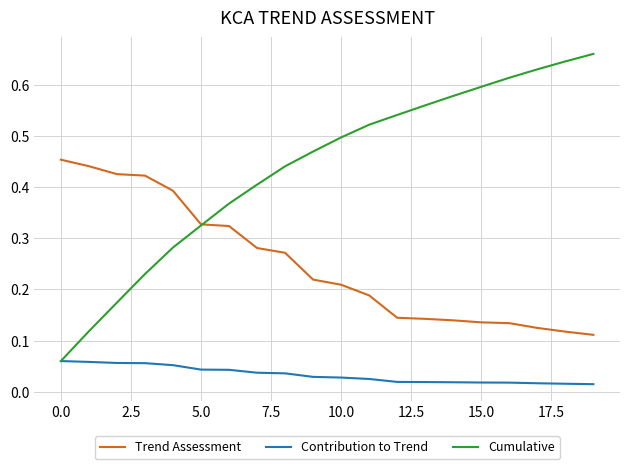

Which series has the largest total across all categories?

Cumulative